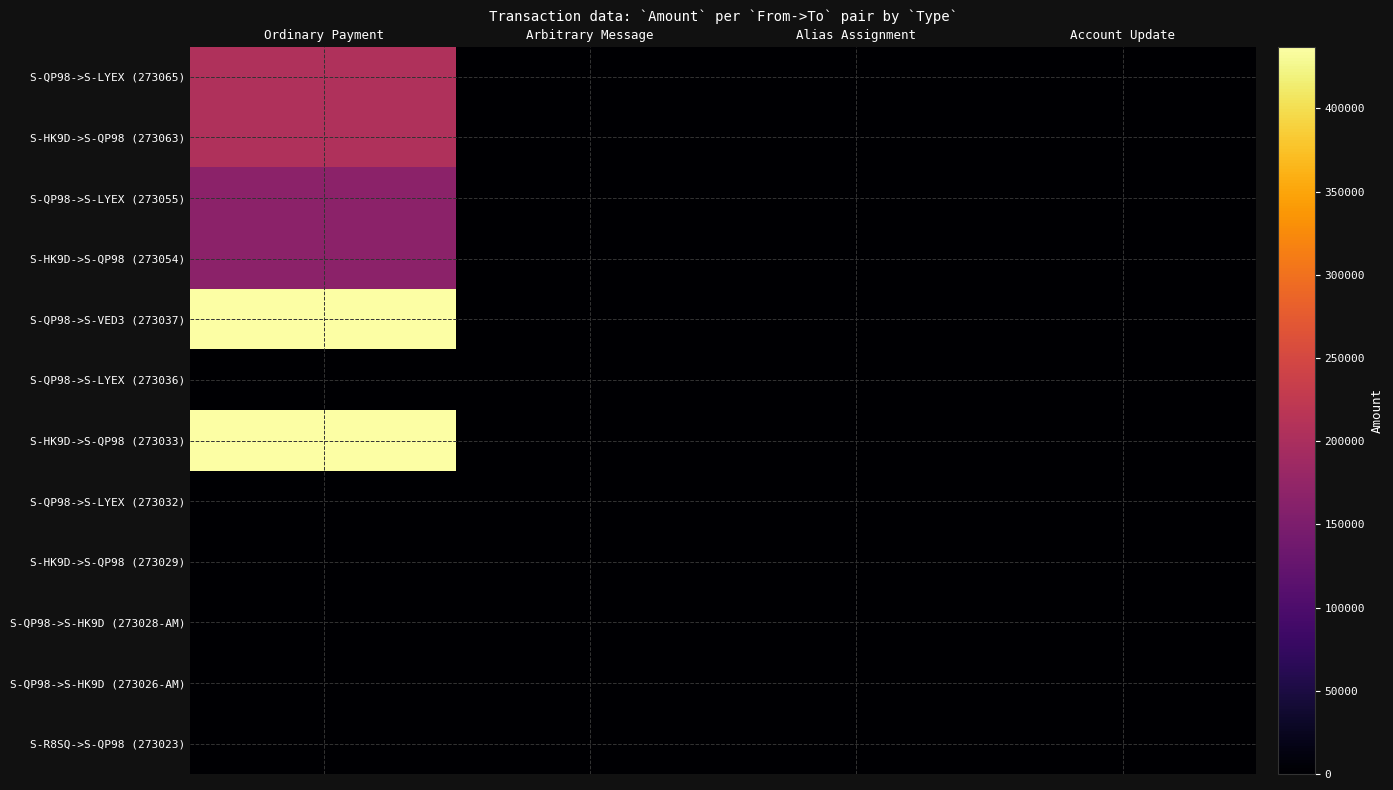

At which category is the sum across all series the highest?

Ordinary Payment